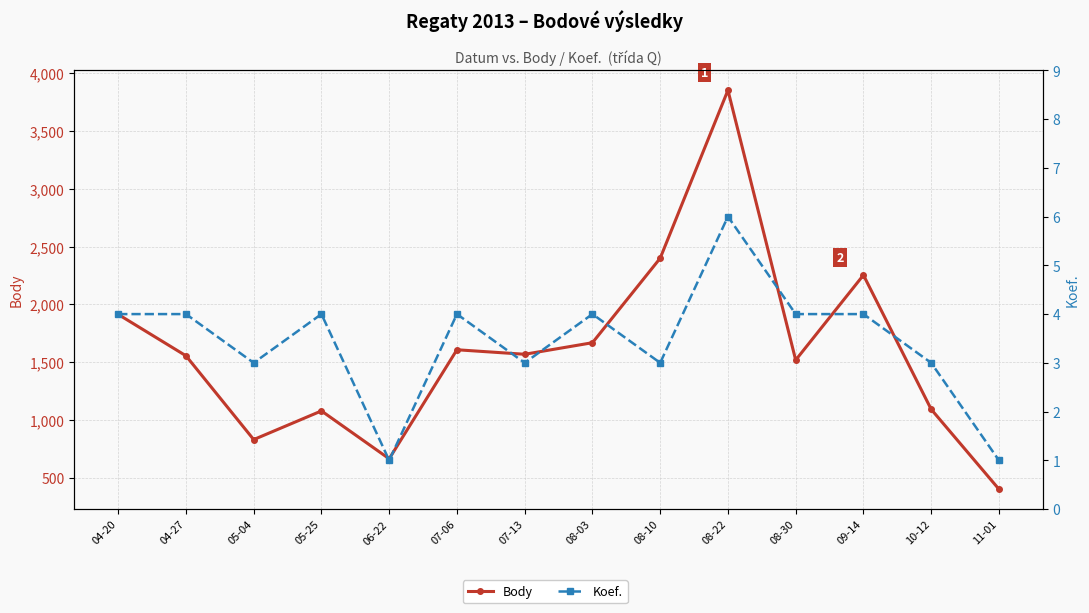

Where does the Koef. series first go above 4?

08-22